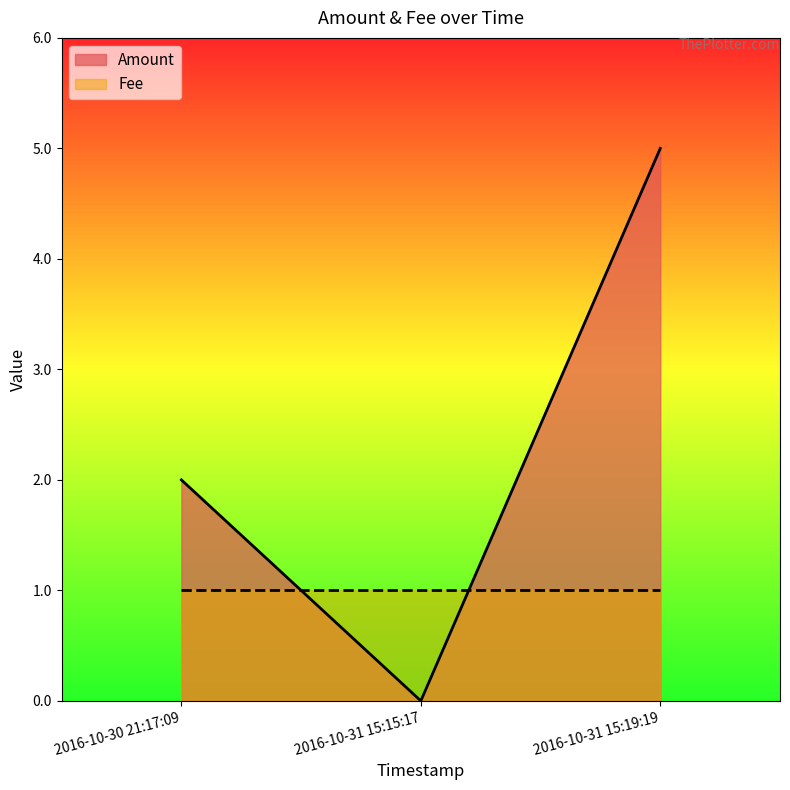

At which category does the chart reach its minimum across all series?

2016-10-31 15:15:17